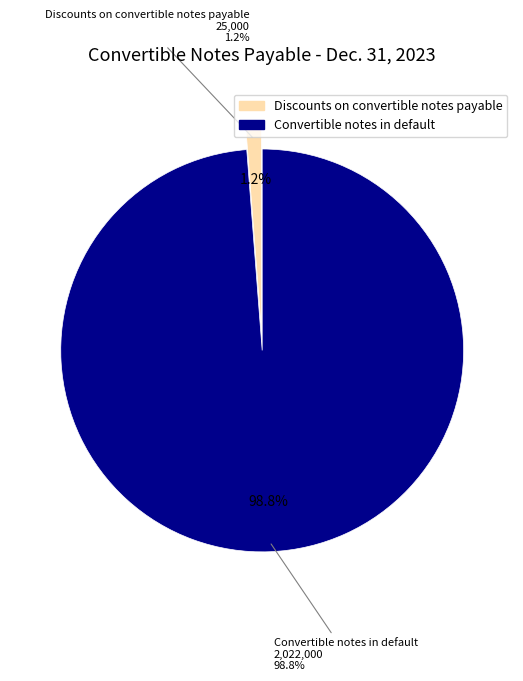

Is there any slice that represents more than half of the pie?

Yes